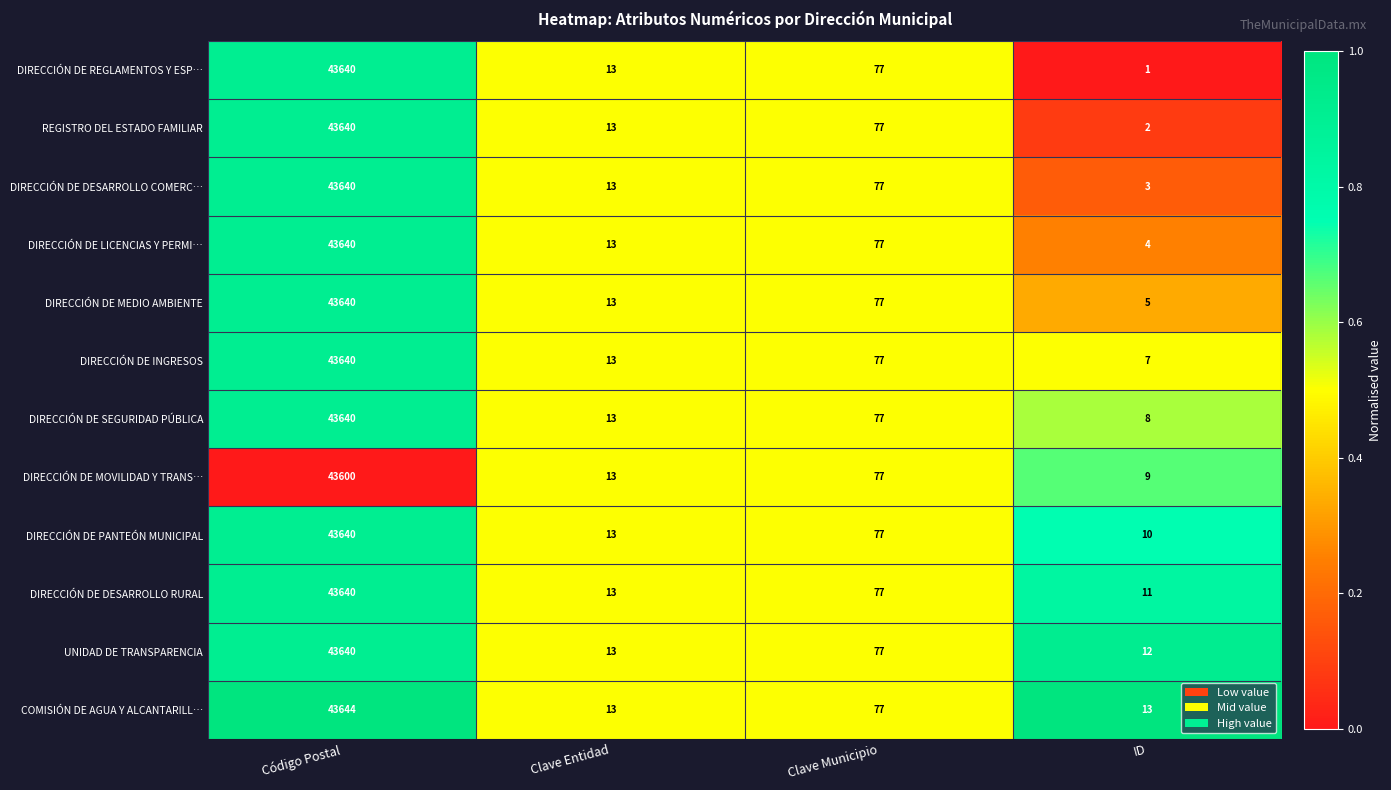

What is the difference between the maximum and minimum values in the DIRECCIÓN DE INGRESOS series?

43633